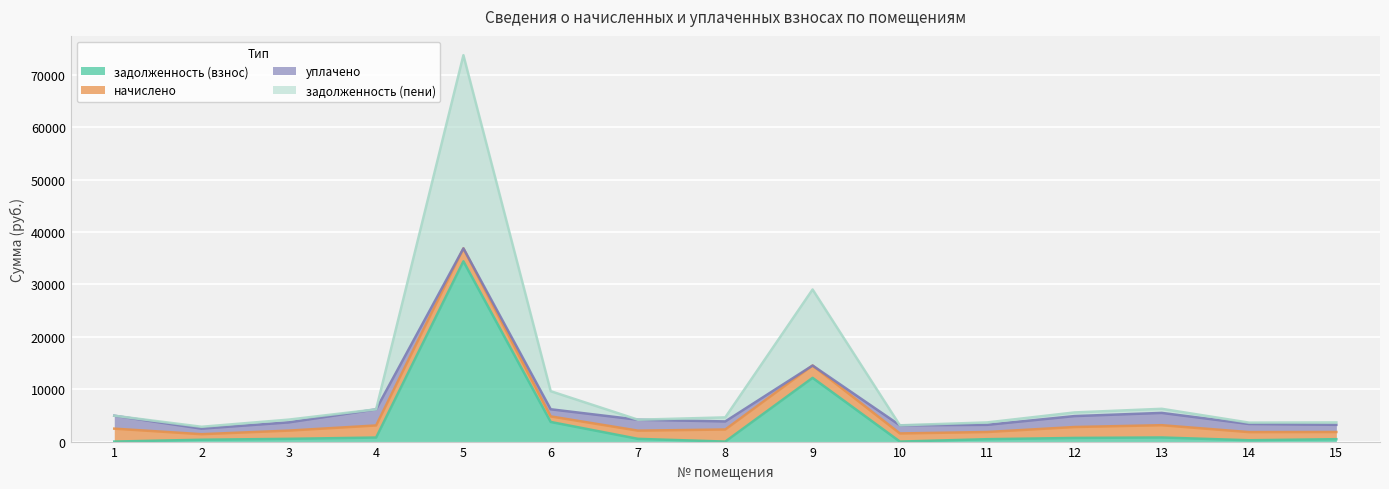

What is the total value across all series at 10?

3108.8